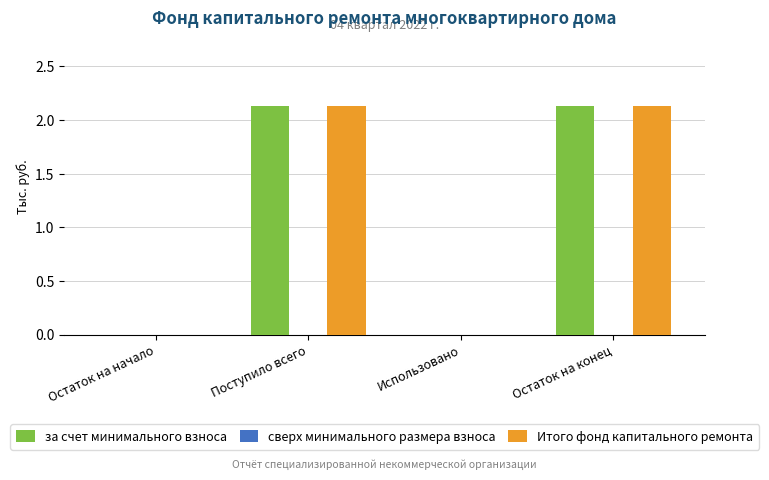

What is the sum of all Итого фонд капитального ремонта values?

4.3